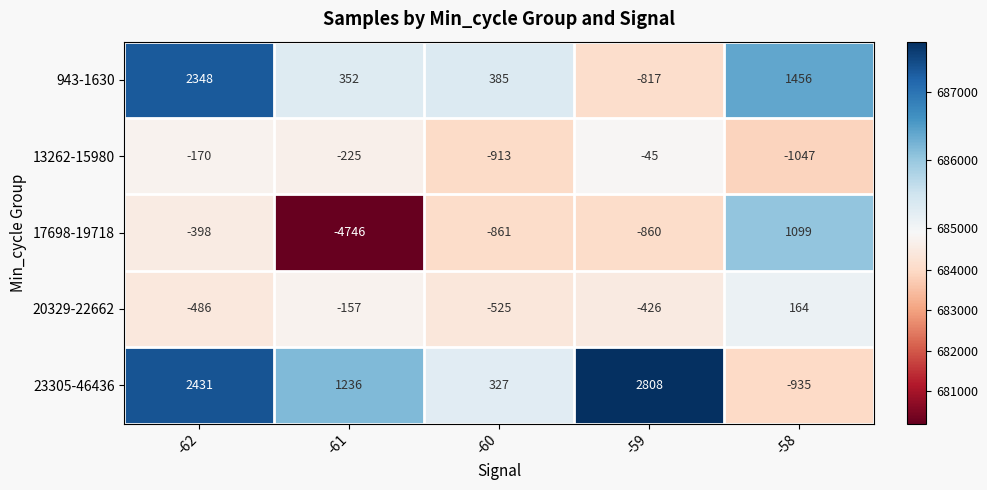

What is the total value across all series at -62?

3428405